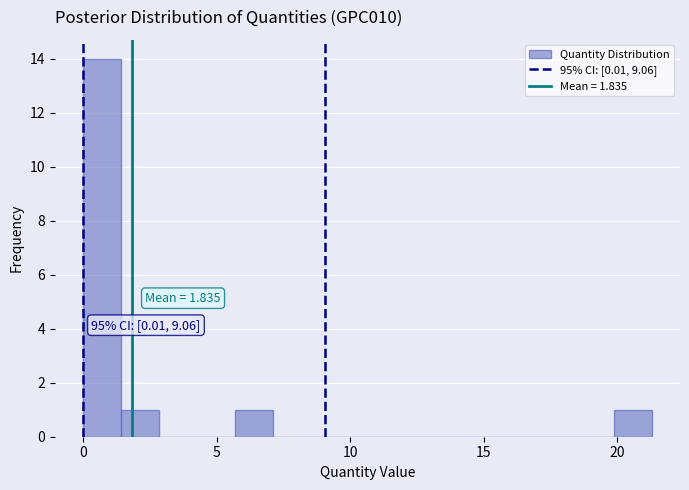

Around what value on the x-axis is the tallest bar? Give the approximate position of its centre, as read against the axis.

0.5